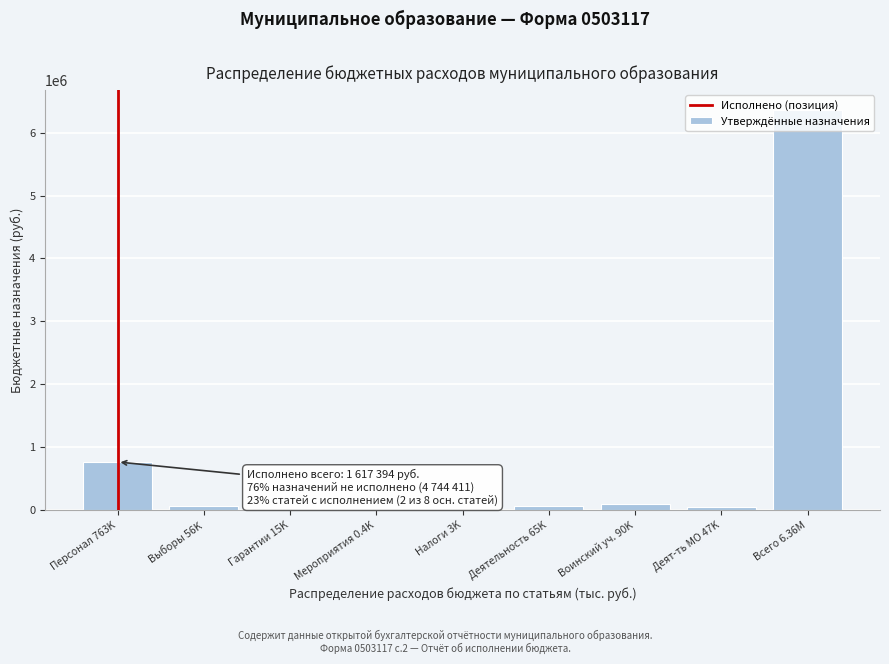

What is the sum of all values?

7401360